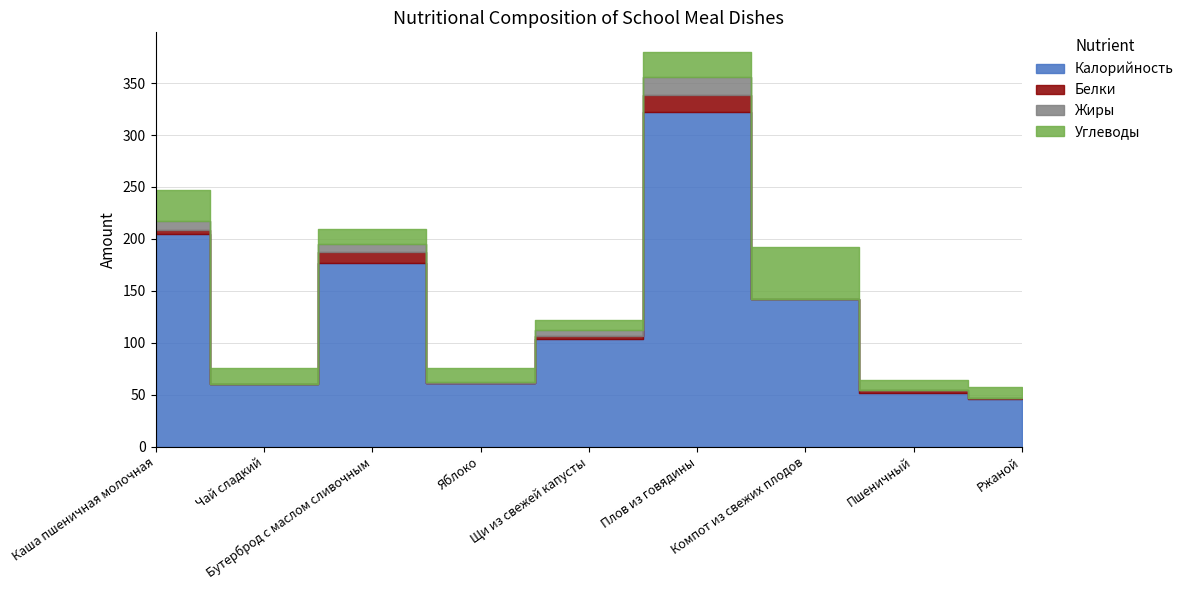

What position from the left is Чай сладкий?

2